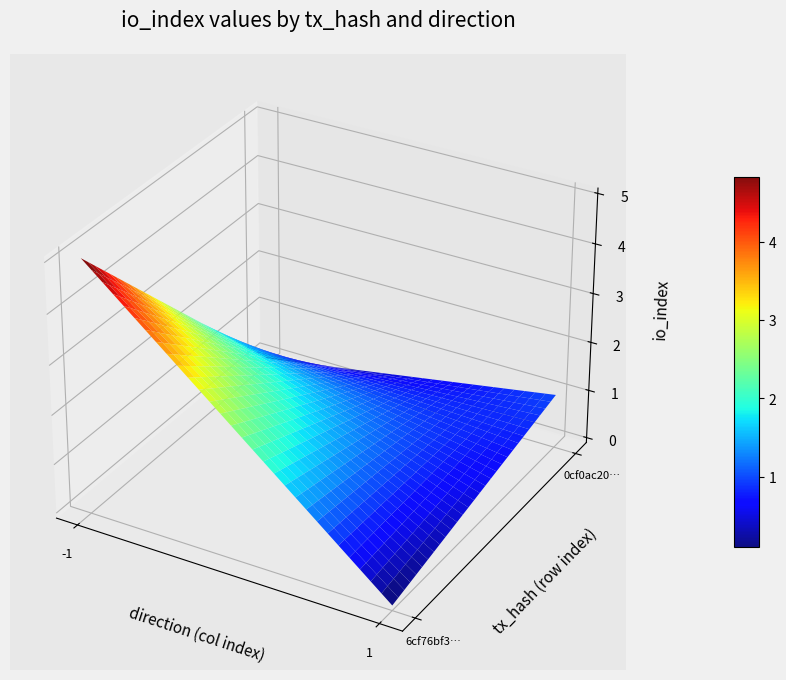

What is the difference between the 0cf0ac20a78ab1bce4cf10bb89c6ede334b6bbb values at value and direction?

1.0